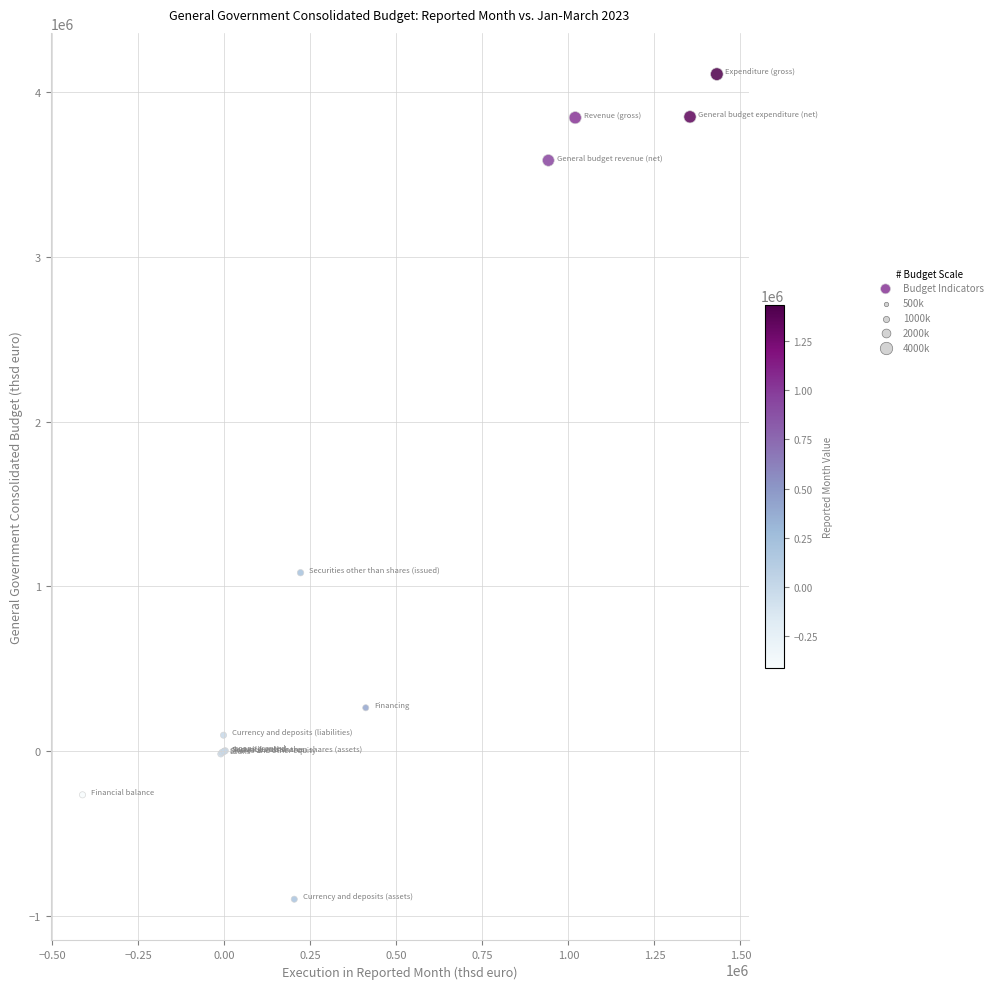

What Y value in the scatter plot is closest to 1605169?

1083273